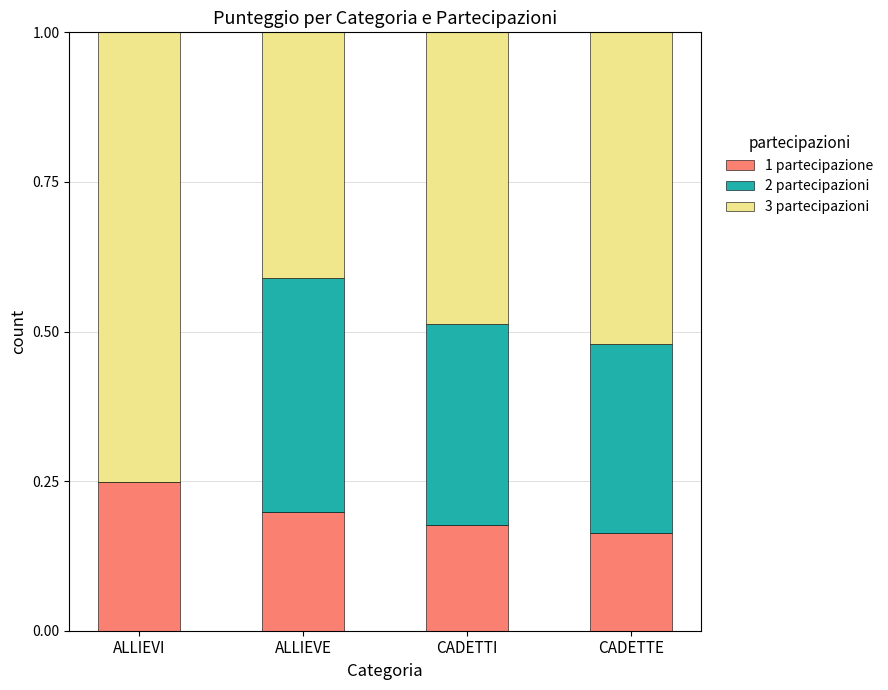

How many categories are shown in the chart?

4